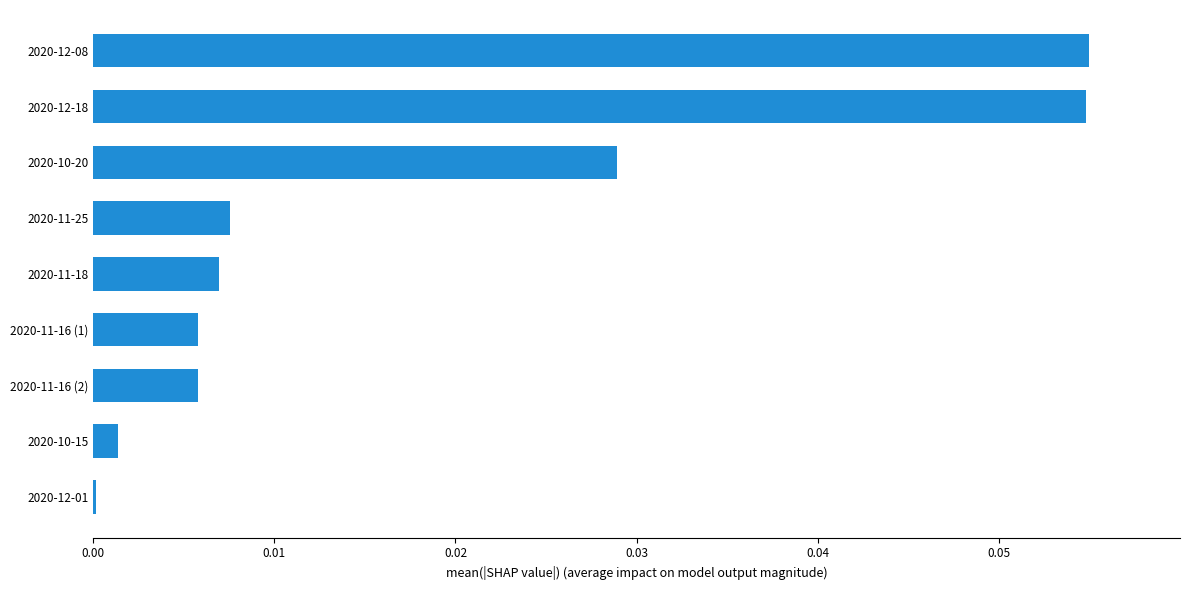

The value at 2020-11-16 (2) is 0.0. True or false?

True